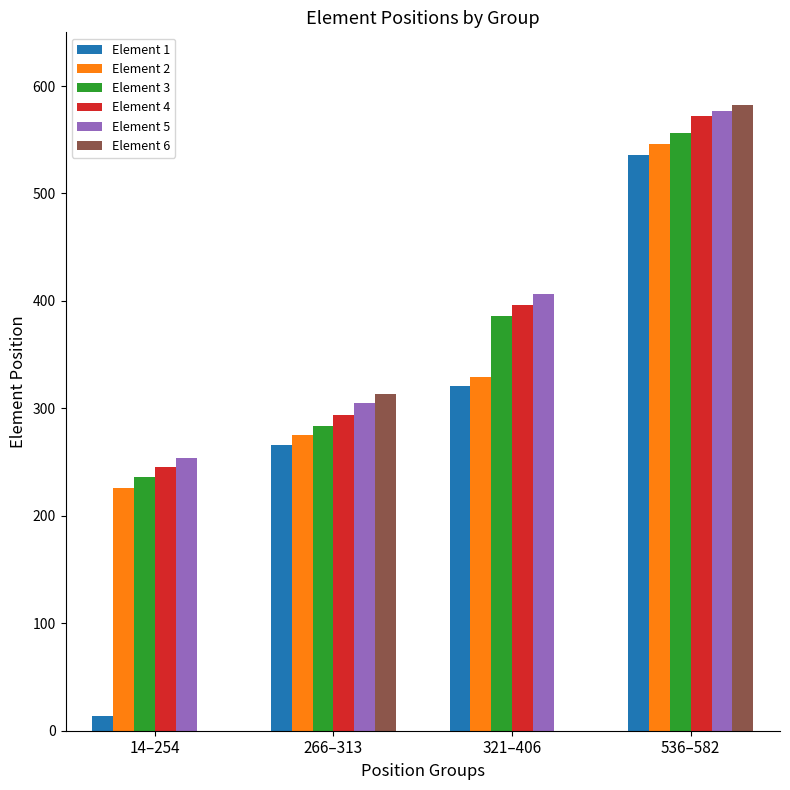

At how many categories does at least one series exceed 476?

1